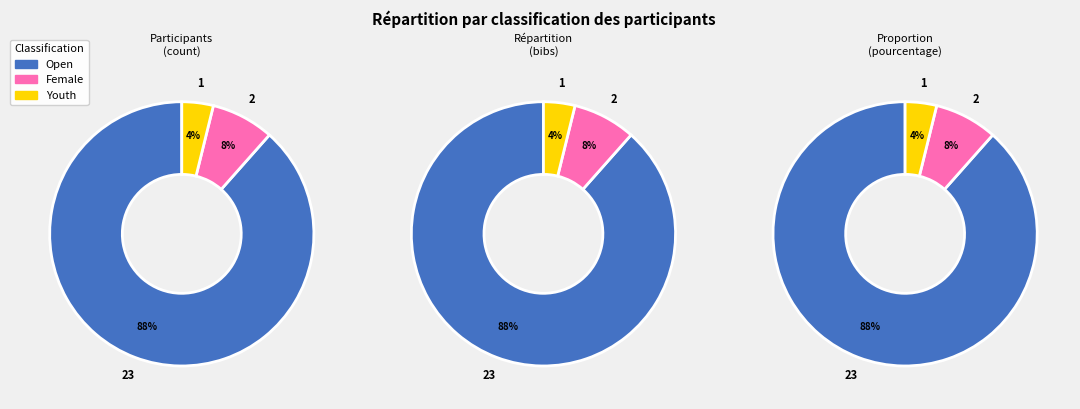

True or false: Open accounts for 88% of the total.

True